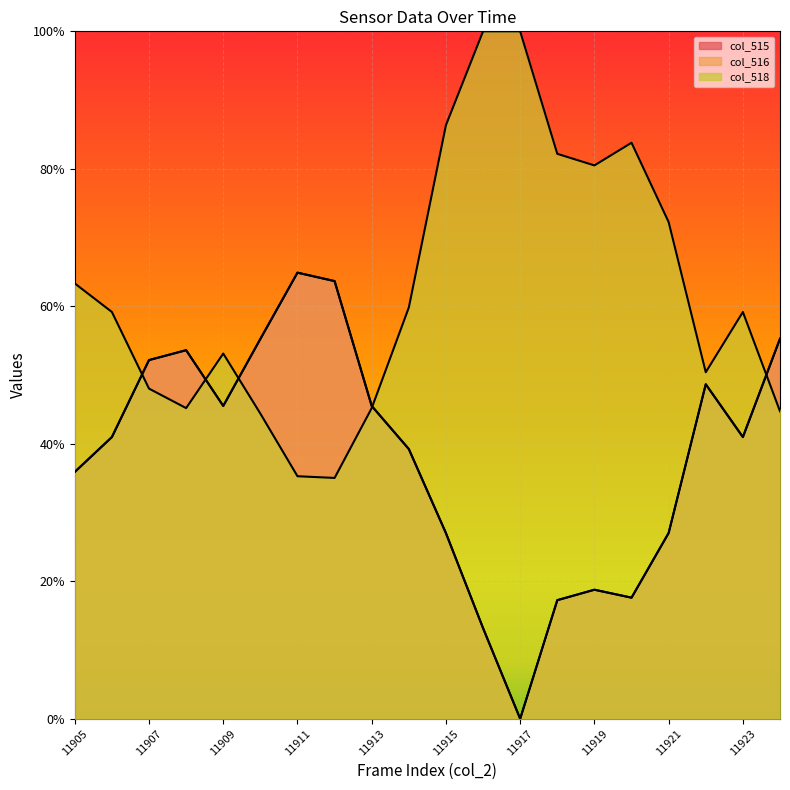

What is the sum of the col_516 values at 11910 and 11909?

1.0